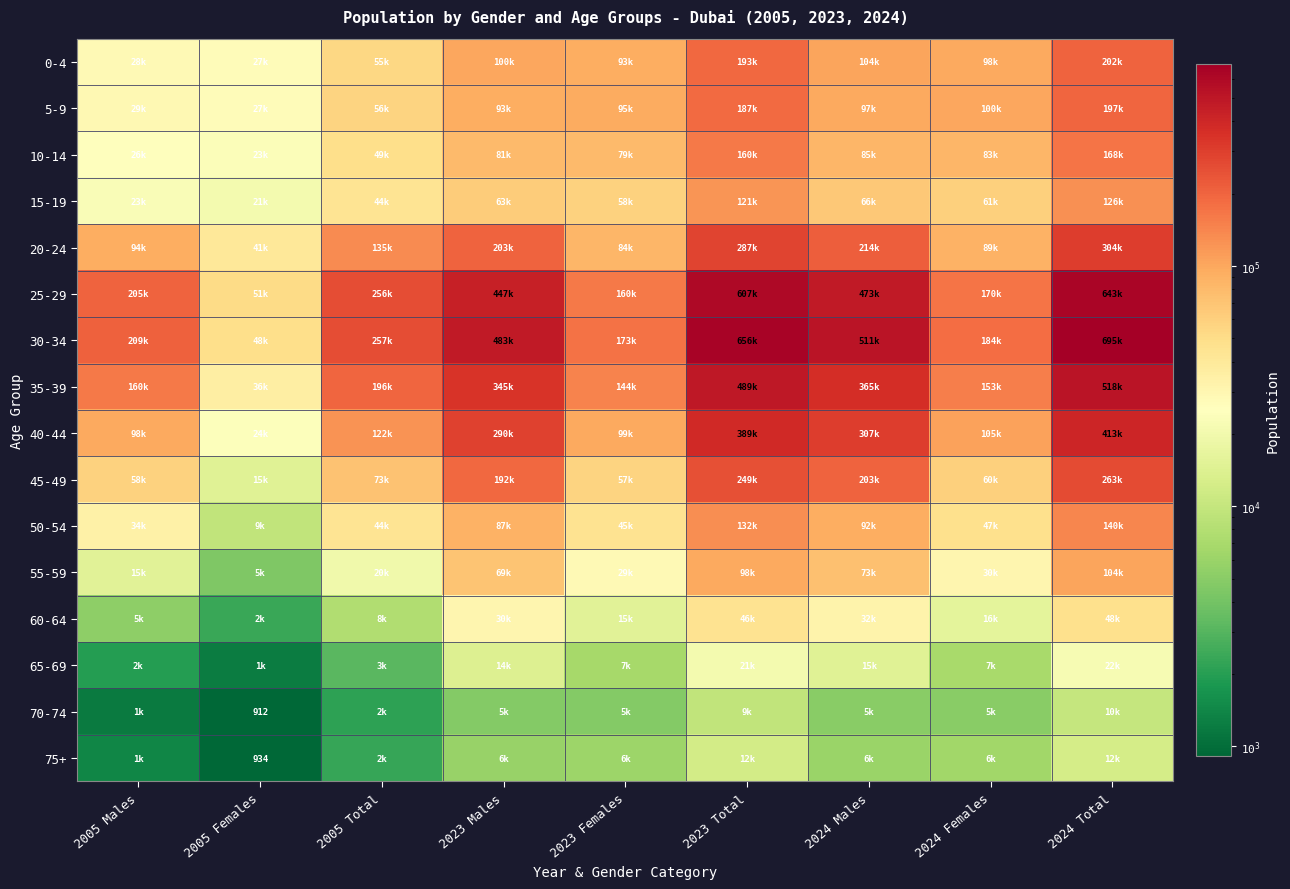

What value does the 70-74 series have at 2024 Females, to the nearest 10?

5000